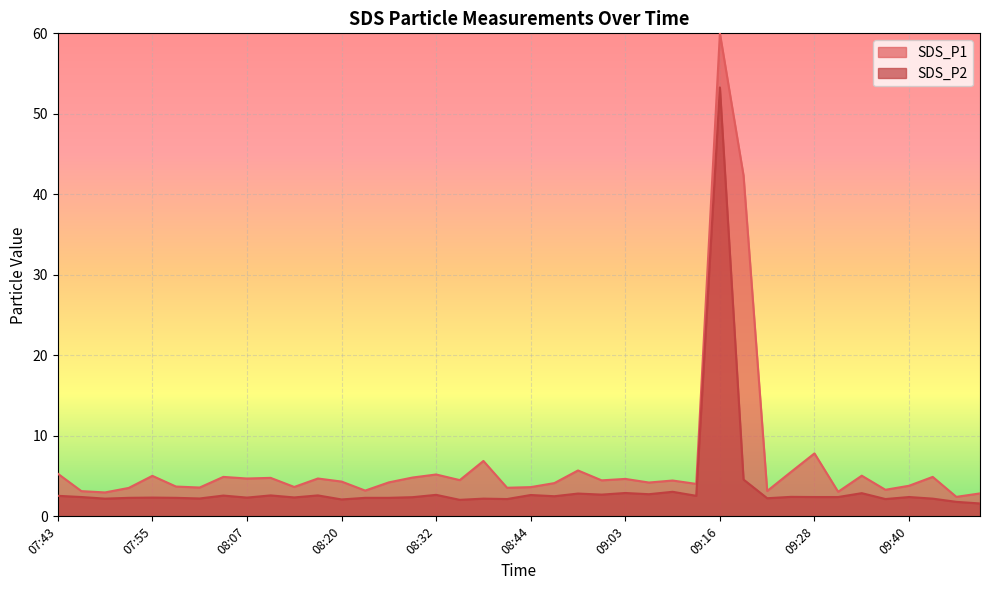

True or false: the data shows 3.0 at 08:26.

False